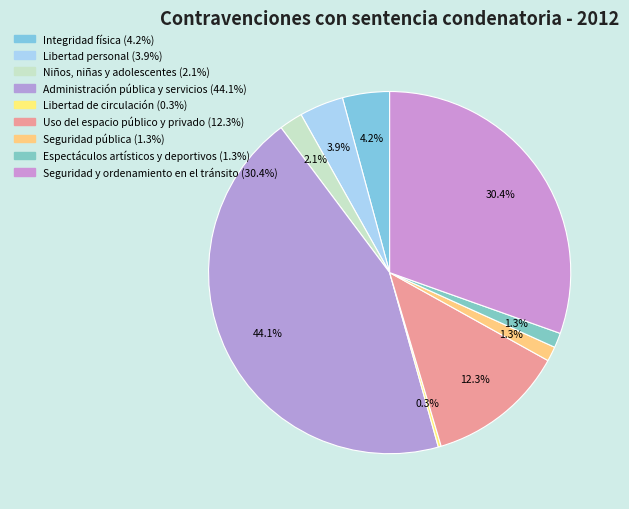

True or false: Administración pública y servicios accounts for 44% of the total.

True